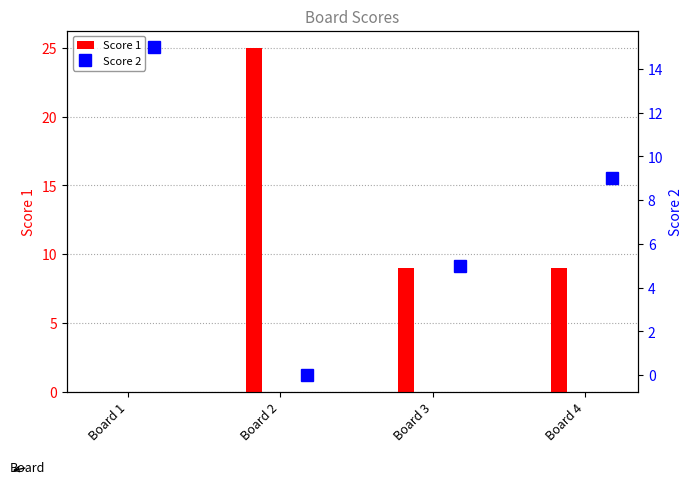

Which series has the largest range (max minus min)?

Score 1